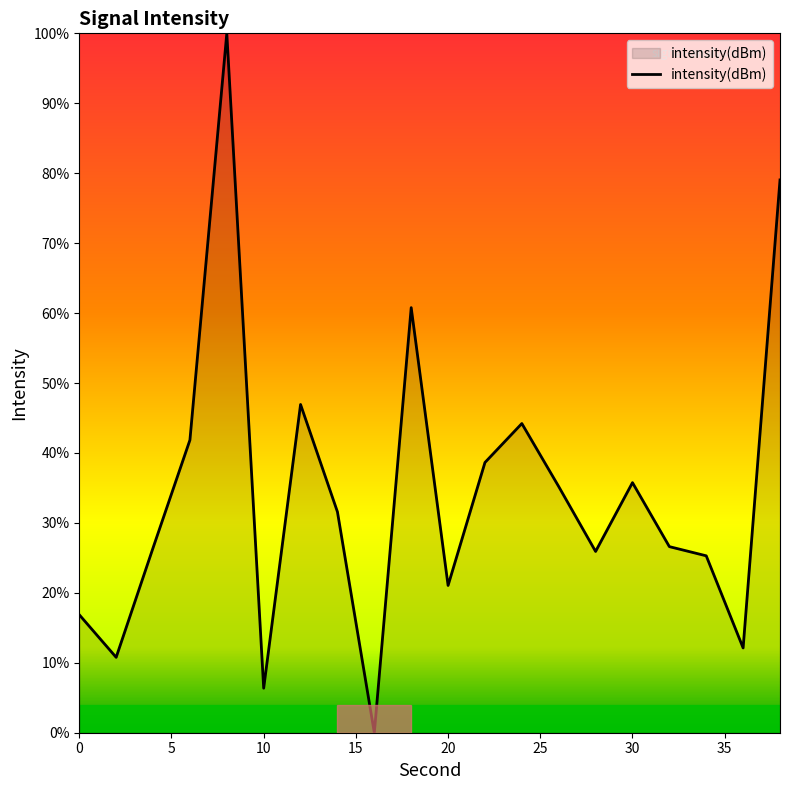

How many values exceed 31?

10